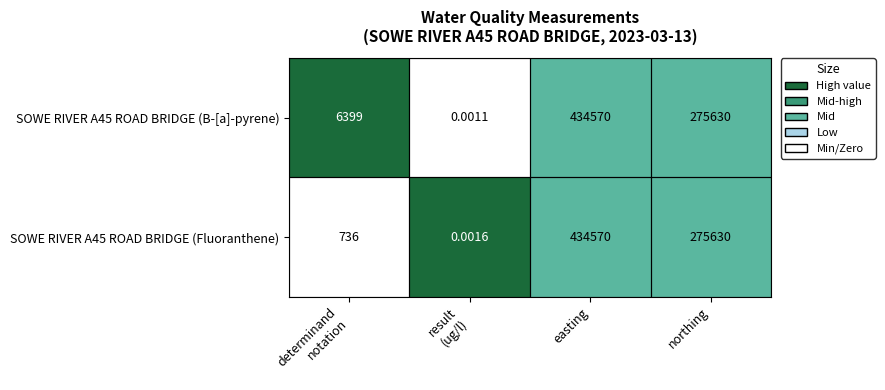

At which category does the chart reach its peak across all series?

easting